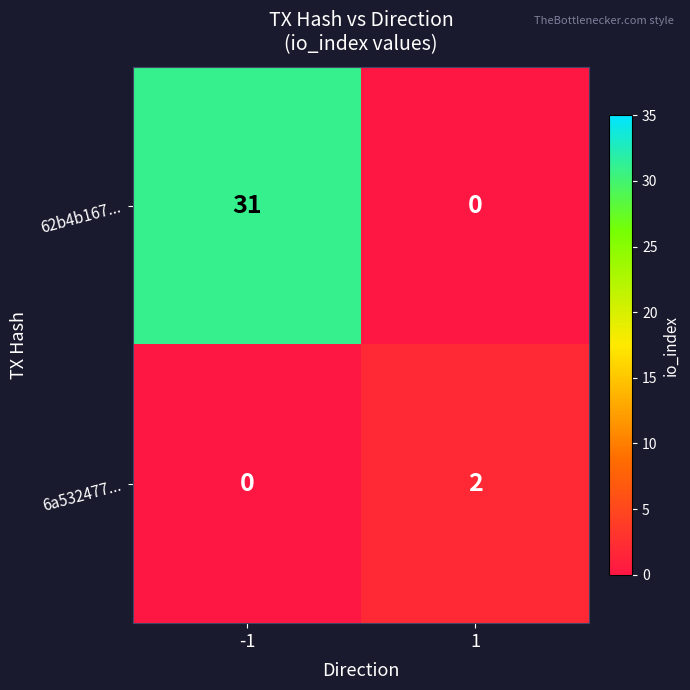

Which series has the largest total across all categories?

62b4b167...